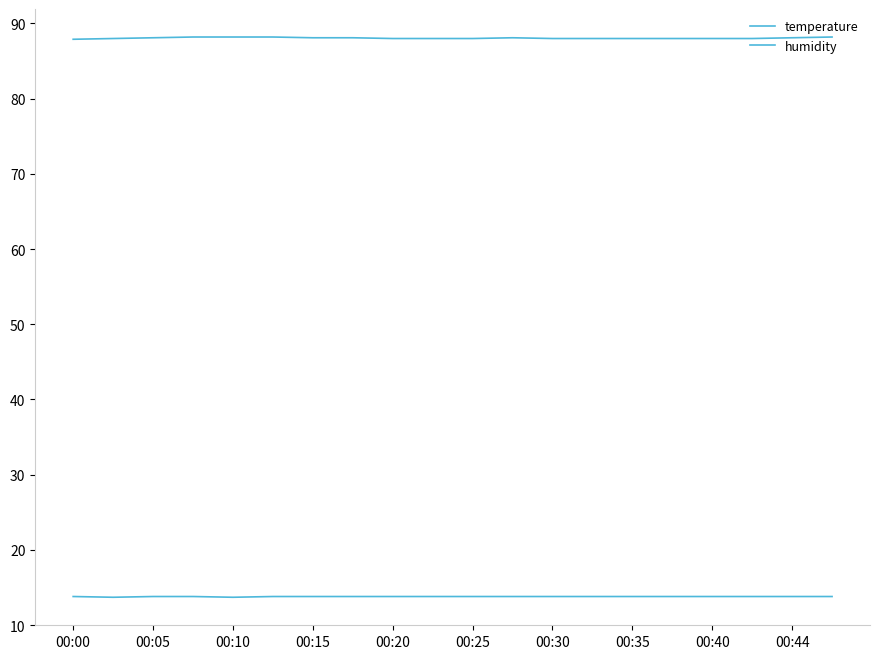

Is this an area chart (filled region under the line)?

No